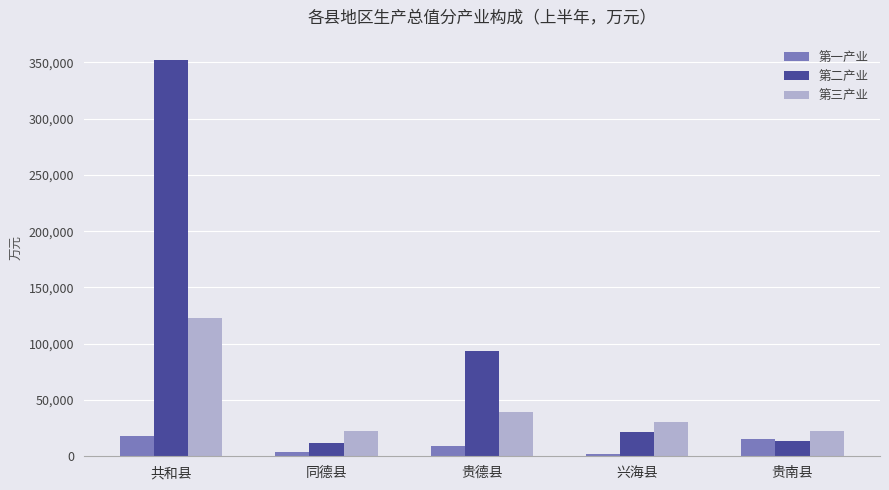

List the series in order of their peak value, highest first.

第二产业, 第三产业, 第一产业